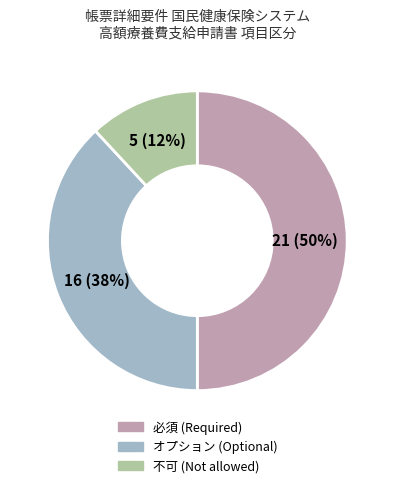

How many segments does this pie chart have?

3